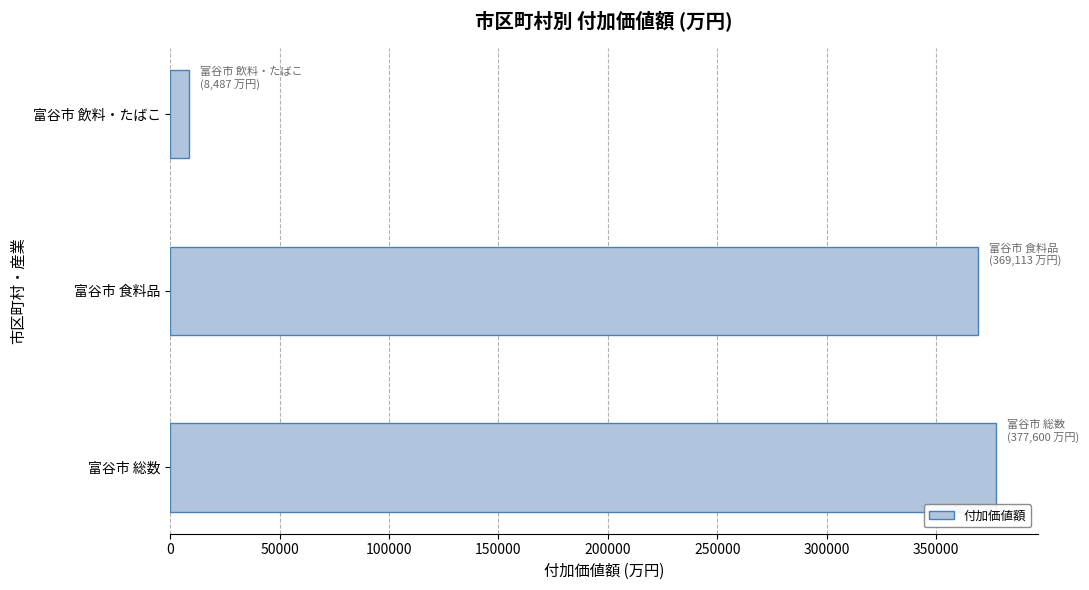

Which category has the lowest value across all series?

富谷市 飲料・たばこ